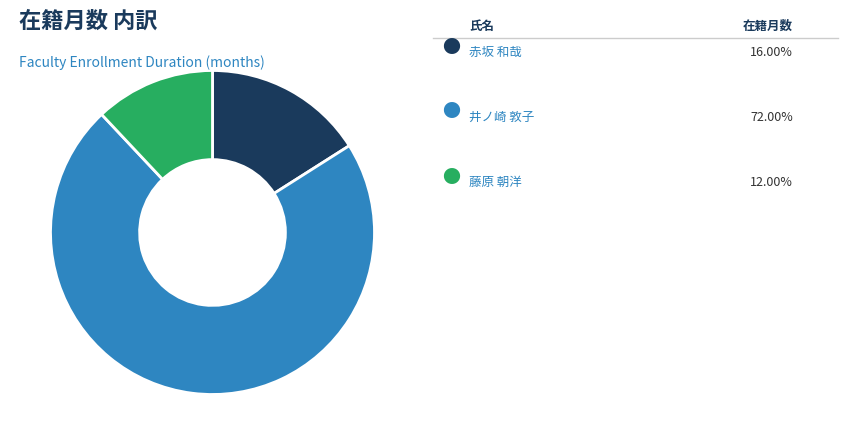

Does any single category account for the majority?

Yes